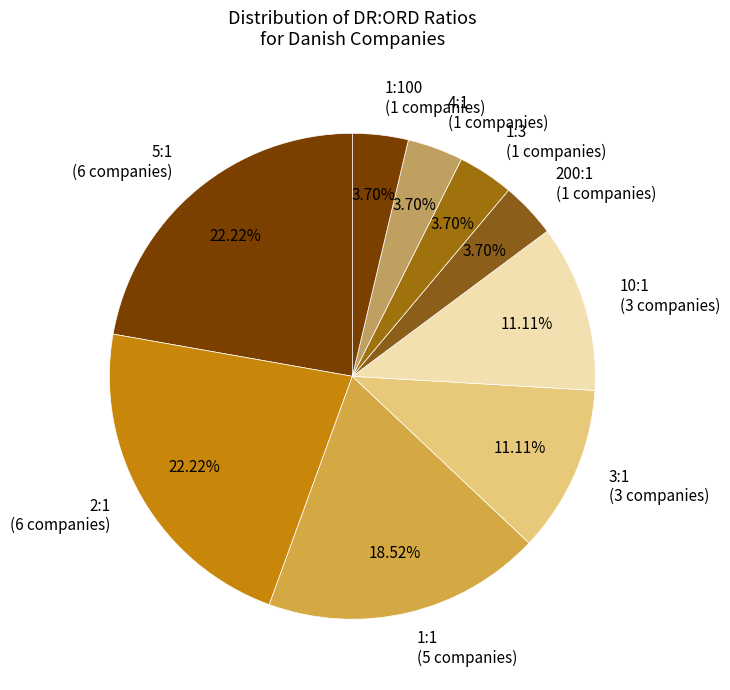

Do 1:3 (1 companies) and 1:1 (5 companies) together represent more than half of the pie?

No